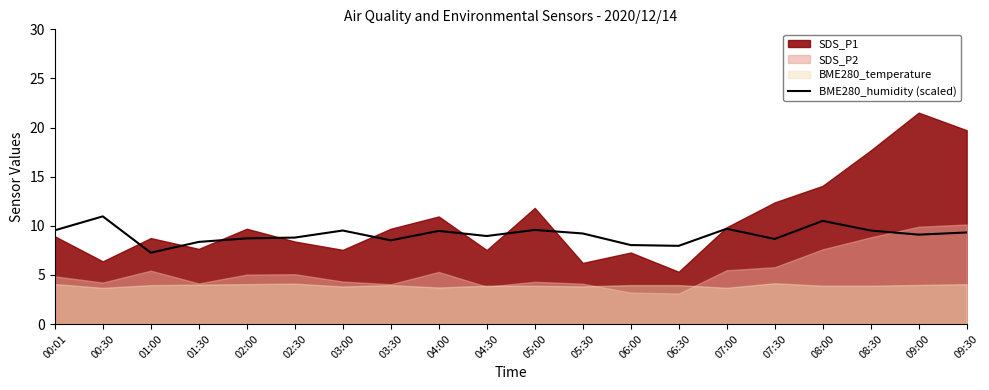

Where is the first local minimum?

01:00